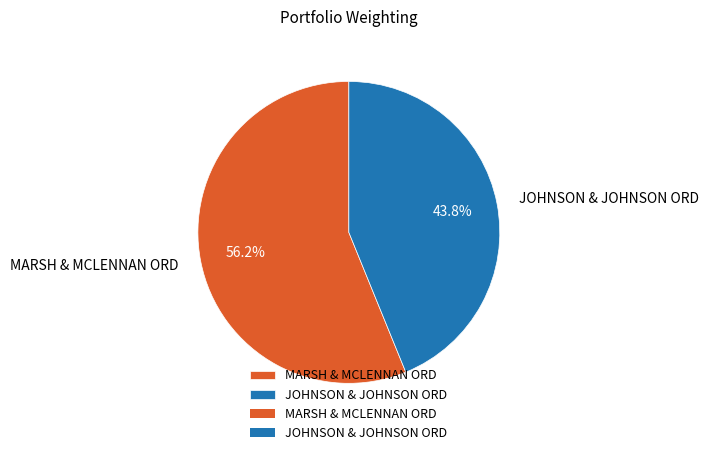

Rank the categories by value from highest to lowest.

MARSH & MCLENNAN ORD, JOHNSON & JOHNSON ORD